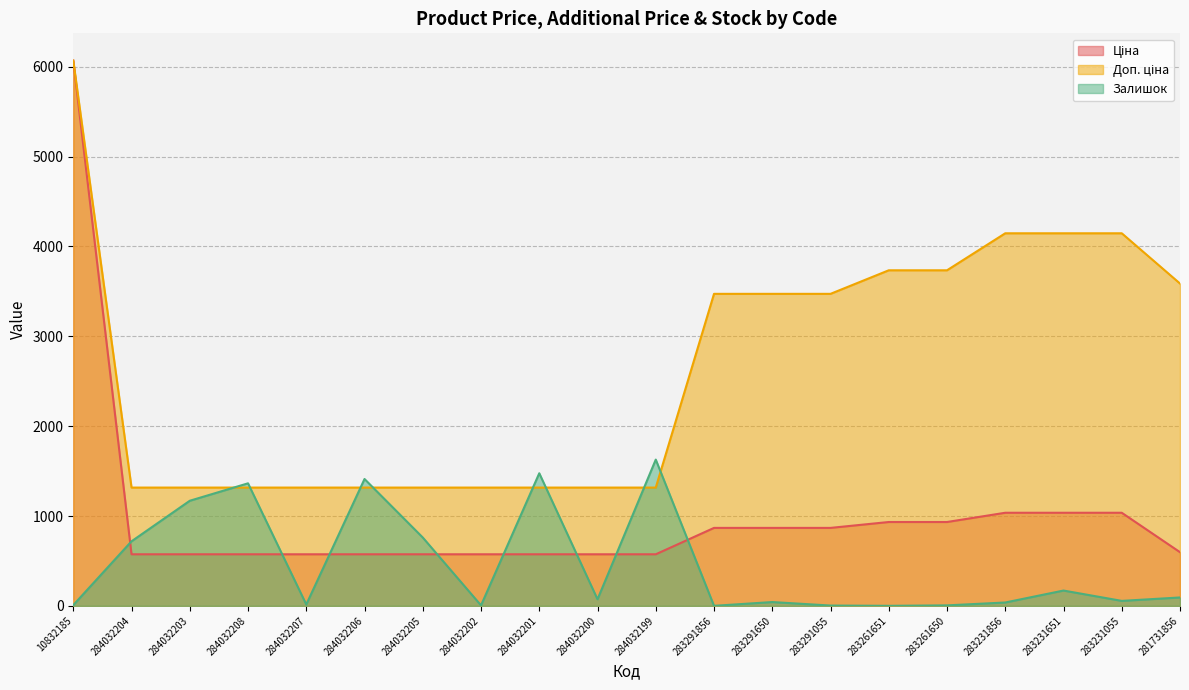

What is the label of the 6th point from the left?

284032206